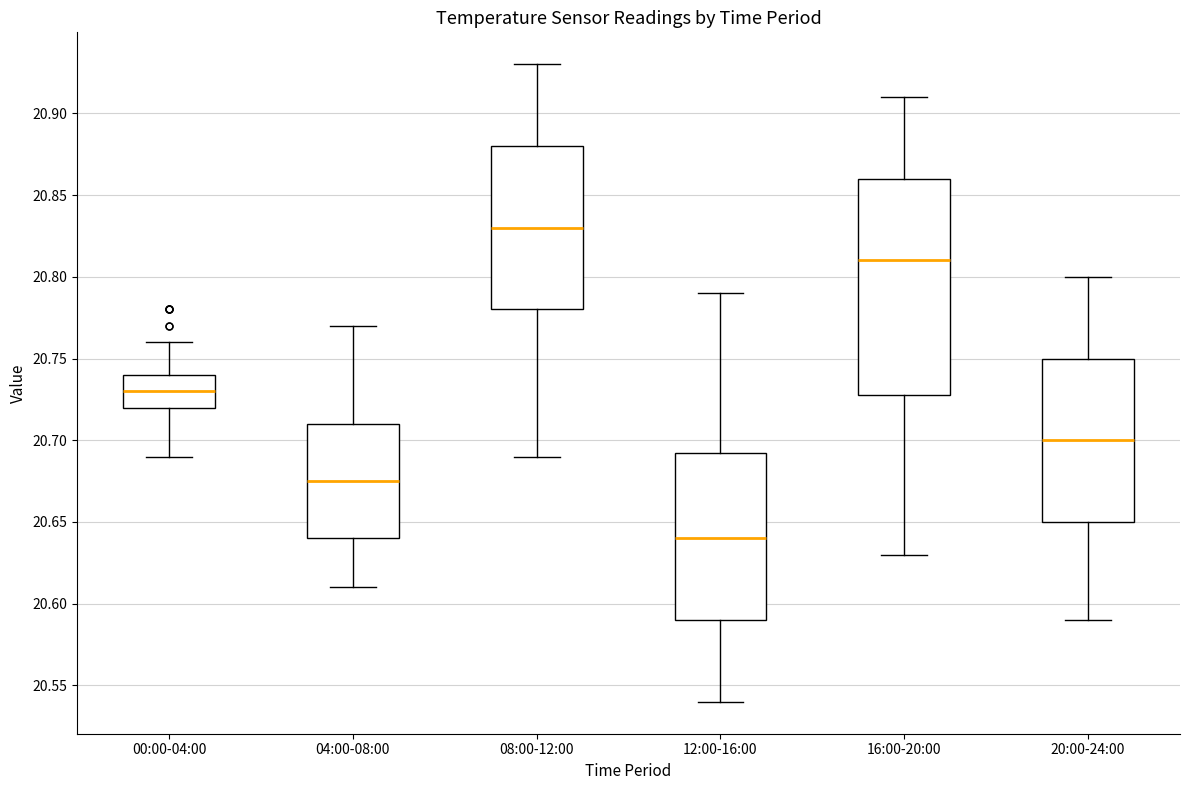

Reading left to right, transcribe this box plot: for each box, give where its median line is, the range the box spans, and where its two whiskers end, as read against the y-axis. The values are not printed on the chart, so give them approximately, as read against the axis.

00:00-04:00: median 20.730, box 20.720 to 20.740, whiskers 20.690 to 20.760
04:00-08:00: median 20.675, box 20.640 to 20.710, whiskers 20.610 to 20.770
08:00-12:00: median 20.830, box 20.780 to 20.880, whiskers 20.690 to 20.930
12:00-16:00: median 20.640, box 20.590 to 20.695, whiskers 20.540 to 20.790
16:00-20:00: median 20.810, box 20.730 to 20.860, whiskers 20.630 to 20.910
20:00-24:00: median 20.700, box 20.650 to 20.750, whiskers 20.590 to 20.800